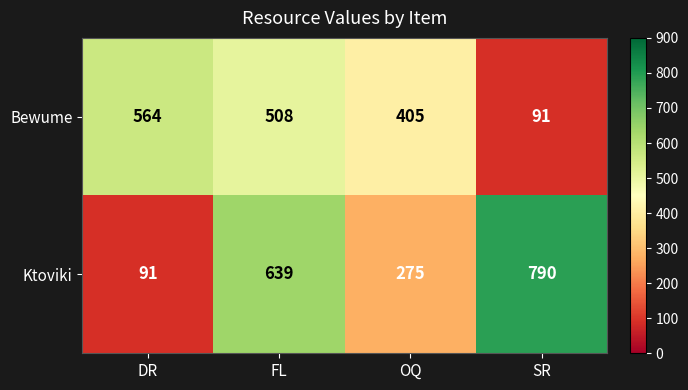

List the labels in order of Ktoviki value, smallest first.

DR, OQ, FL, SR